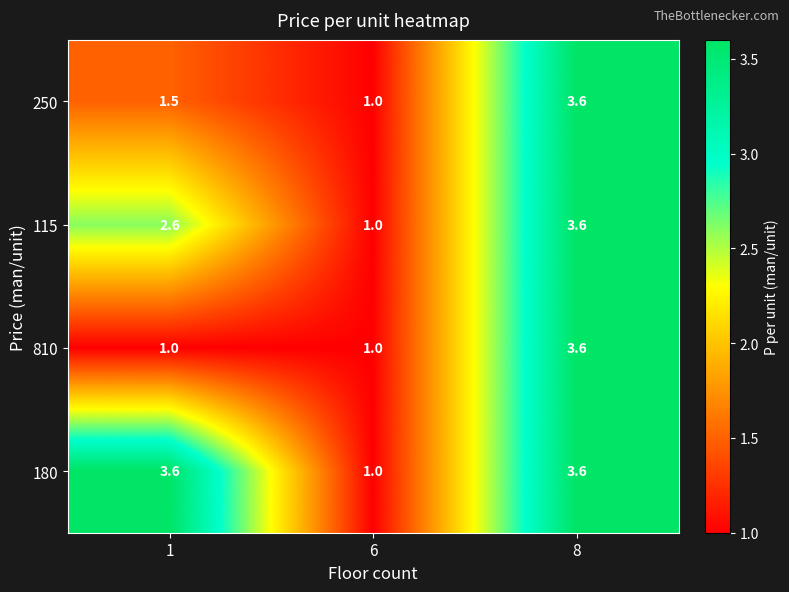

Is it true that 115 equals 4.4 at 1?

False